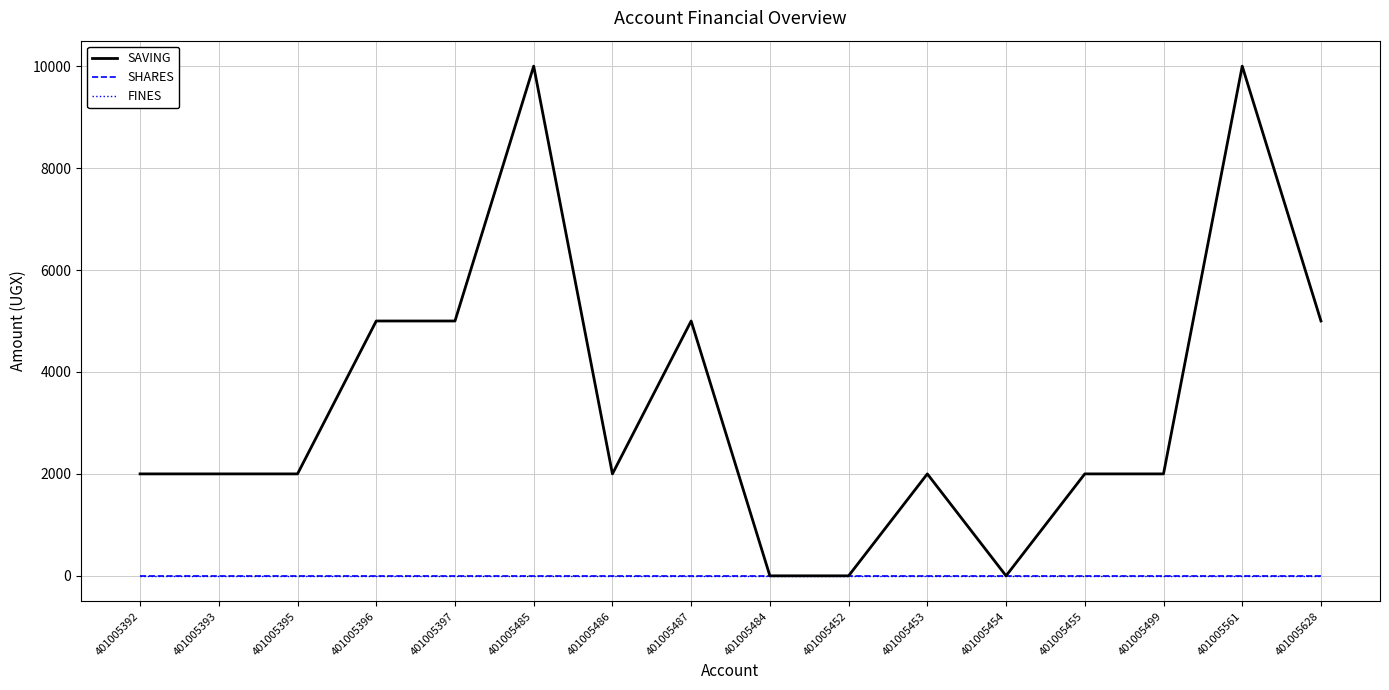

Does the chart display data point markers on the line(s)?

No